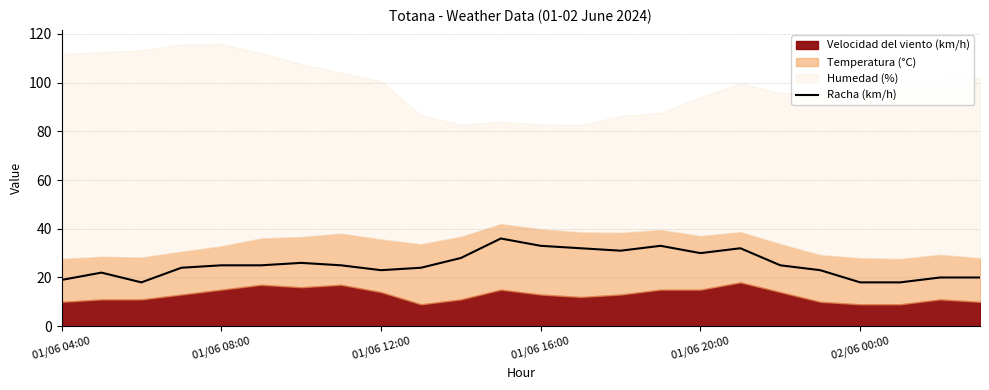

Approximately how many times larger is the value at 6 compared to 15?

0.8